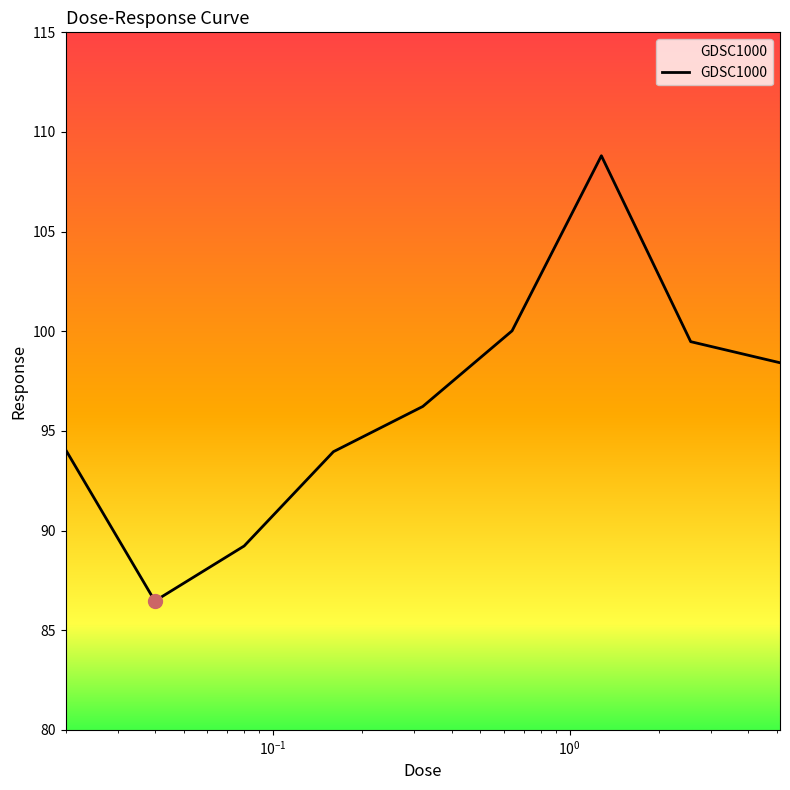

What is the maximum value shown in the chart?

108.8